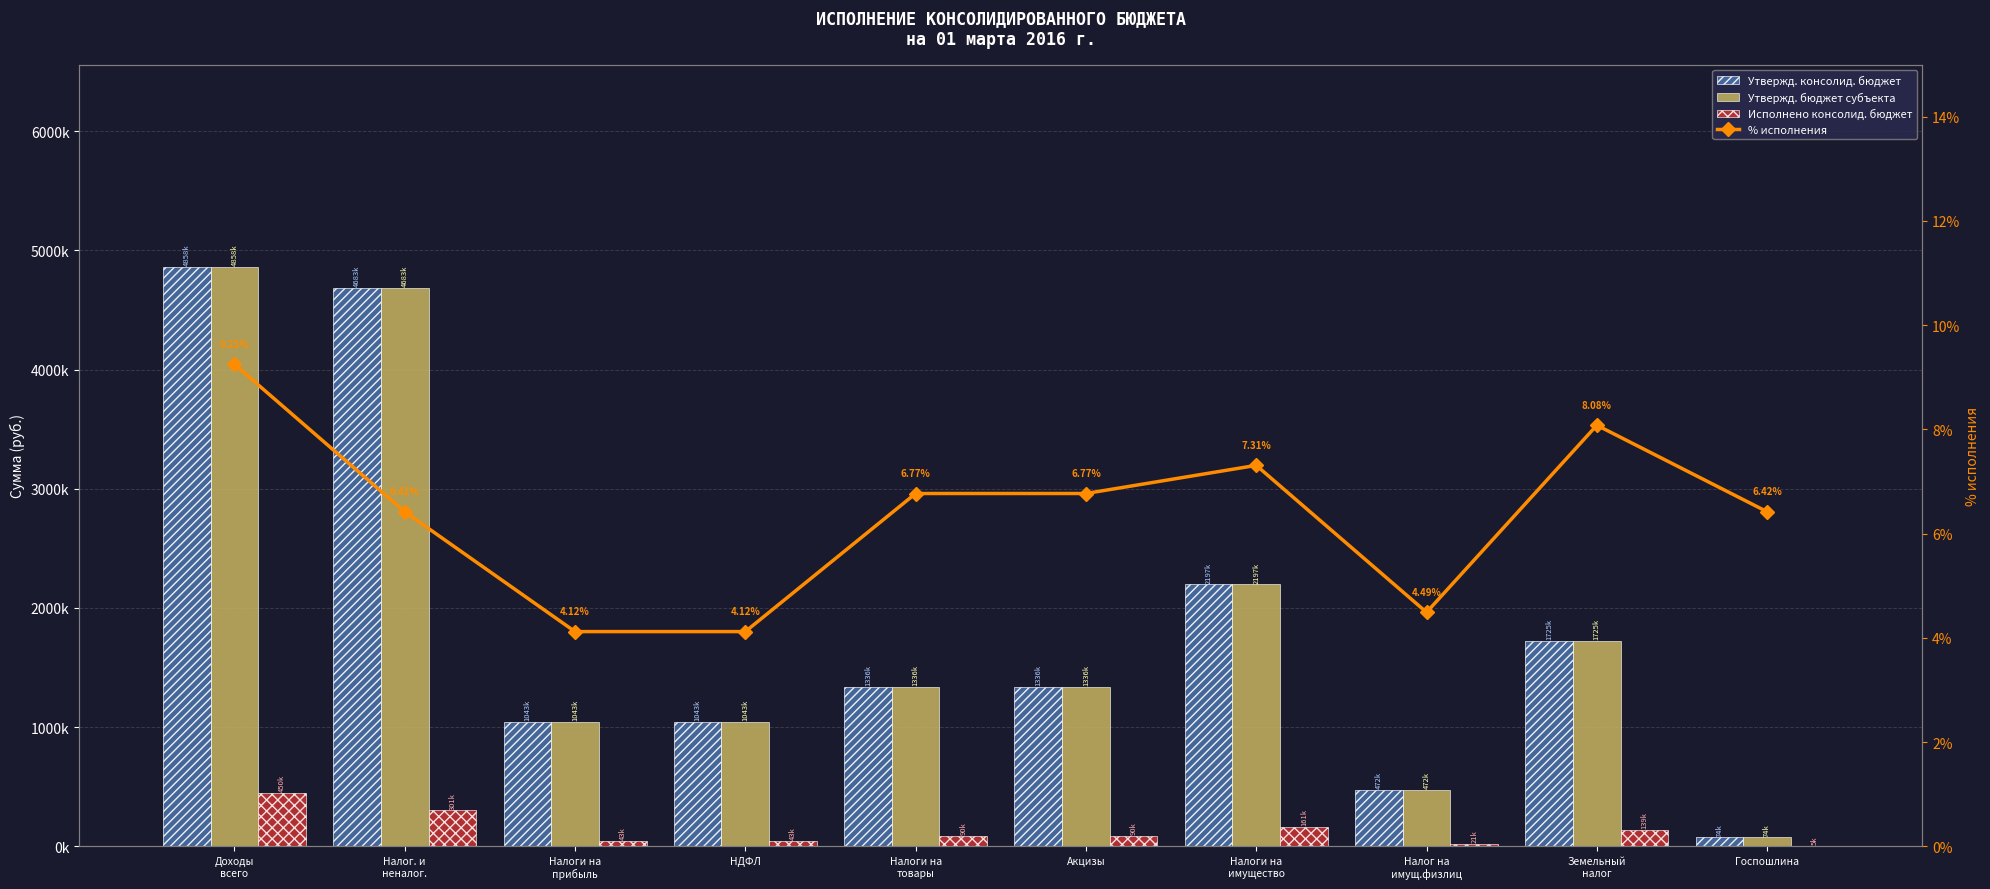

Which category has the highest value across all series?

Доходы
всего